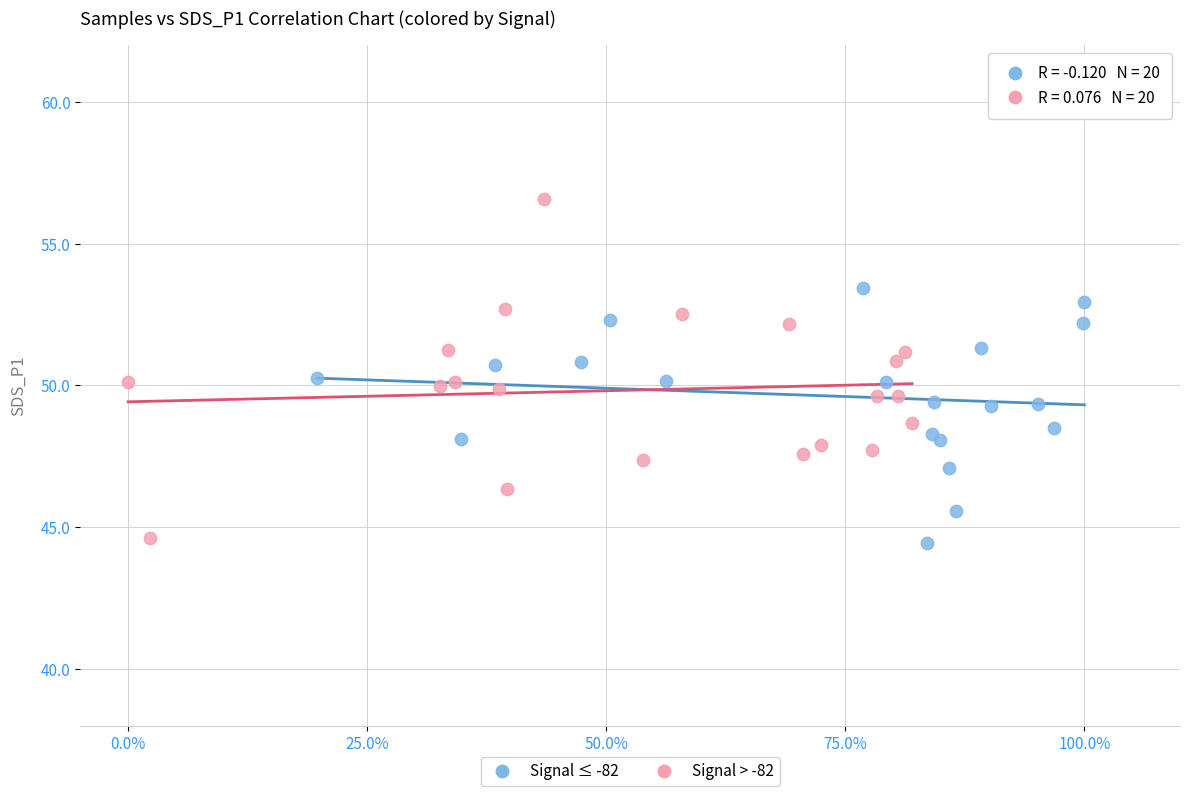

What are all the series names shown in the legend?

Signal ≤ -82, Signal > -82